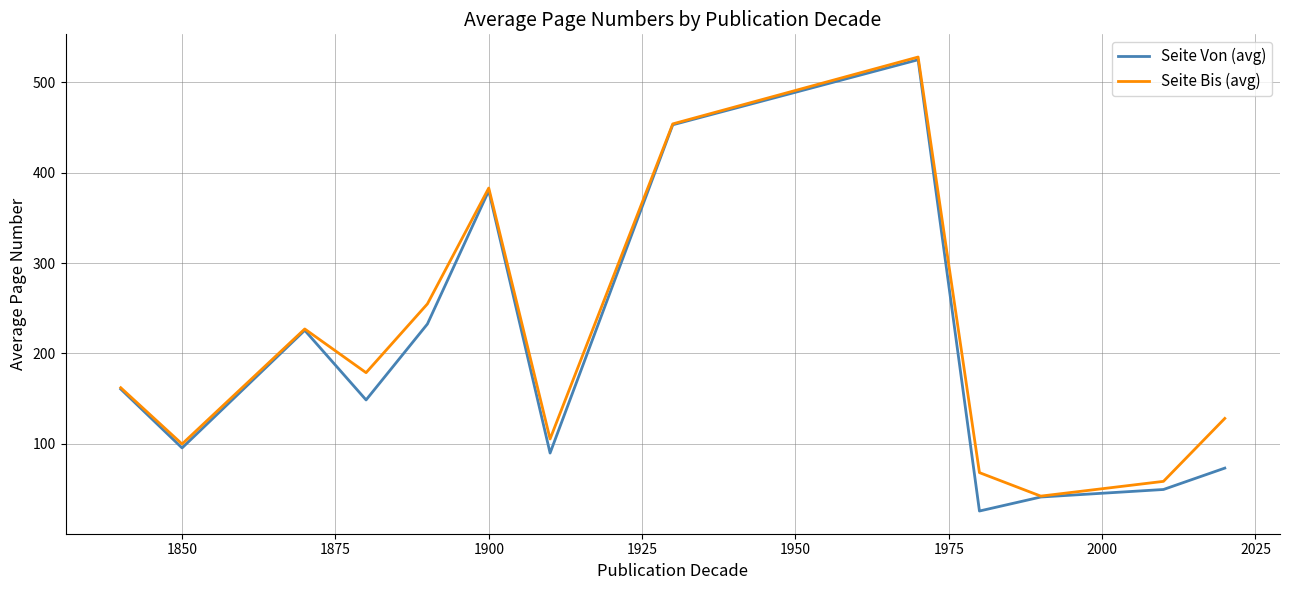

What is the sum of all Seite Bis (avg) values?

2688.6